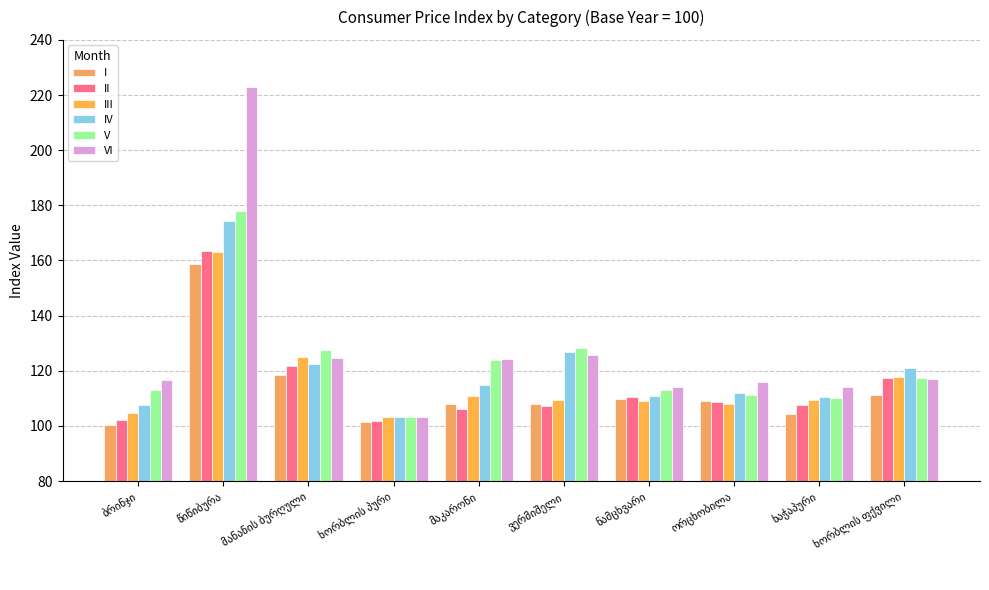

What is the label of the 6th bar from the left?

ვერმიშელი